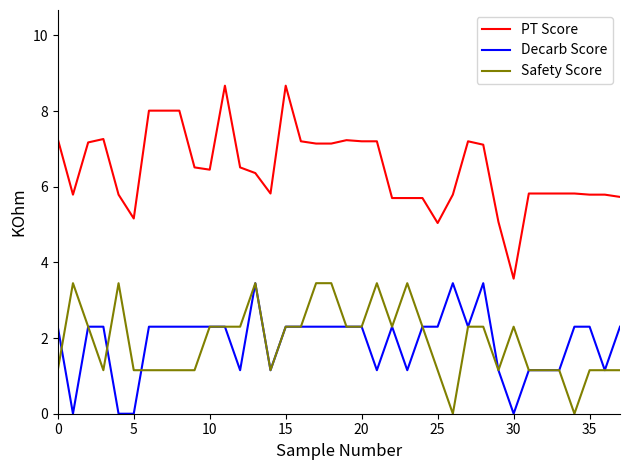

Which series has the largest total across all categories?

PT Score